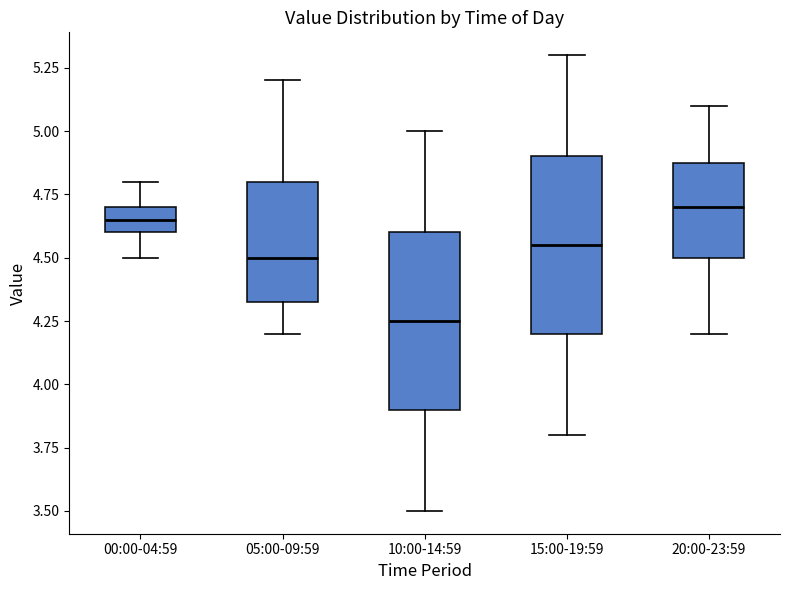

Where does the lower whisker of the box for 05:00-09:59 end on the y-axis? The values are not printed on the chart, so give them approximately, as read against the axis.

4.20